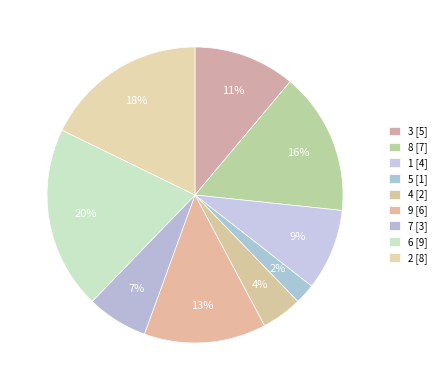

Does 1 represent more than half of the total?

No